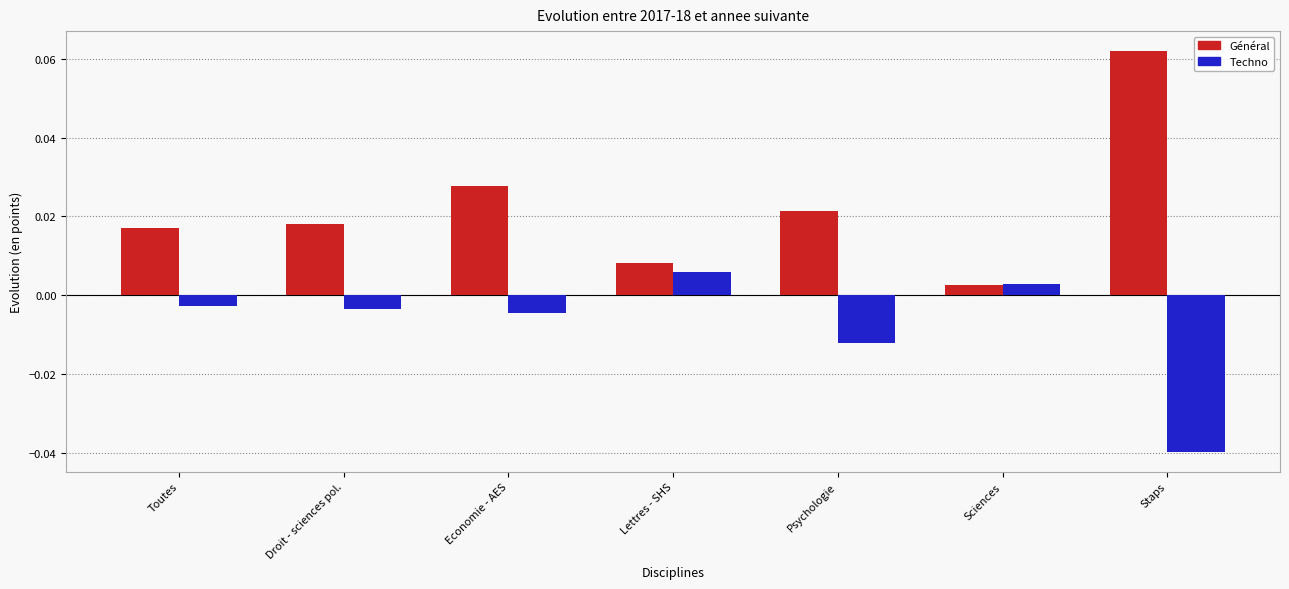

What is the label of the 5th bar from the left?

Psychologie